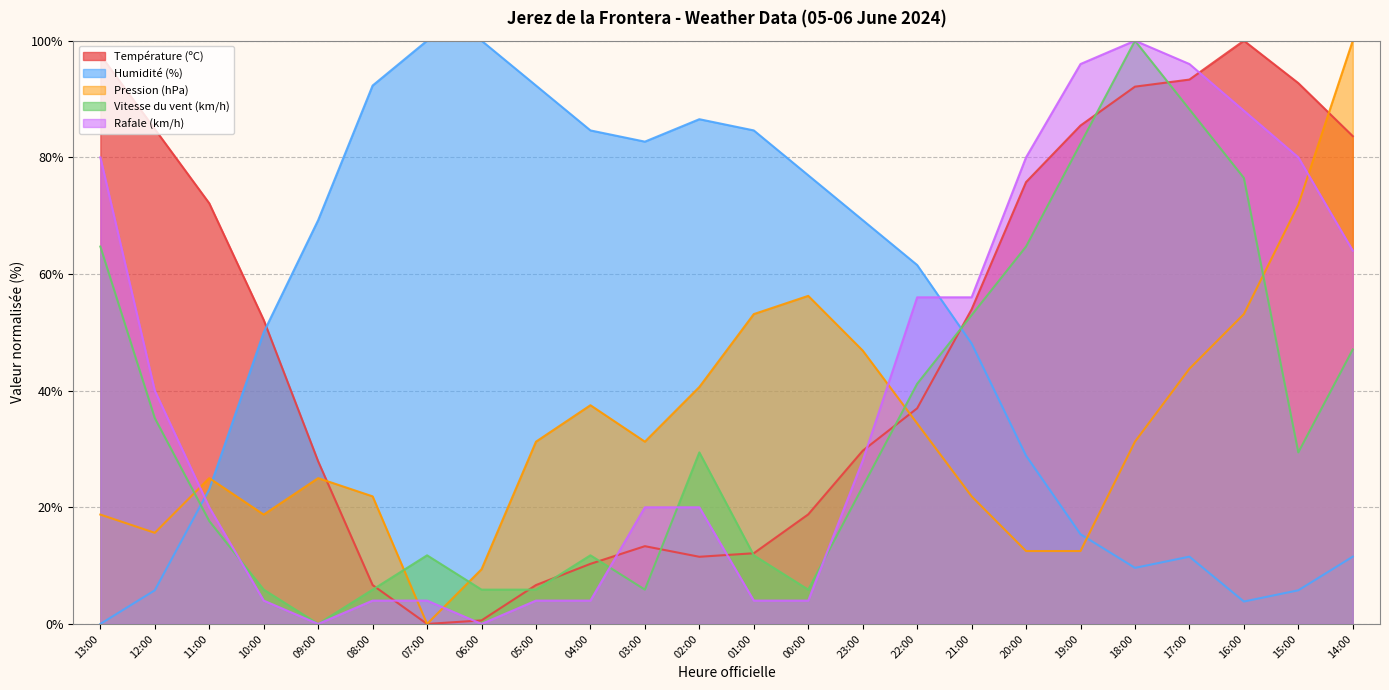

What is the value of the Rafale (km/h) point at the 24th from the left?

64.0